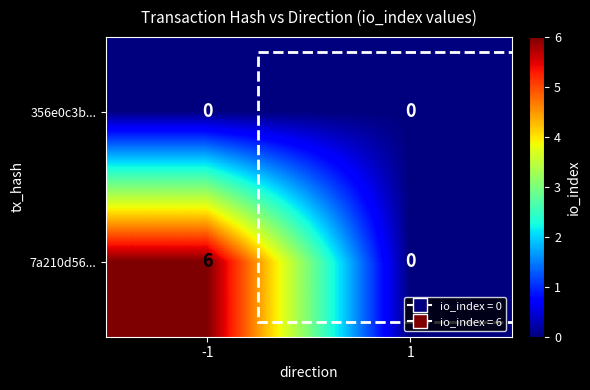

List the series in order of their peak value, highest first.

7a210d56..., 356e0c3b...